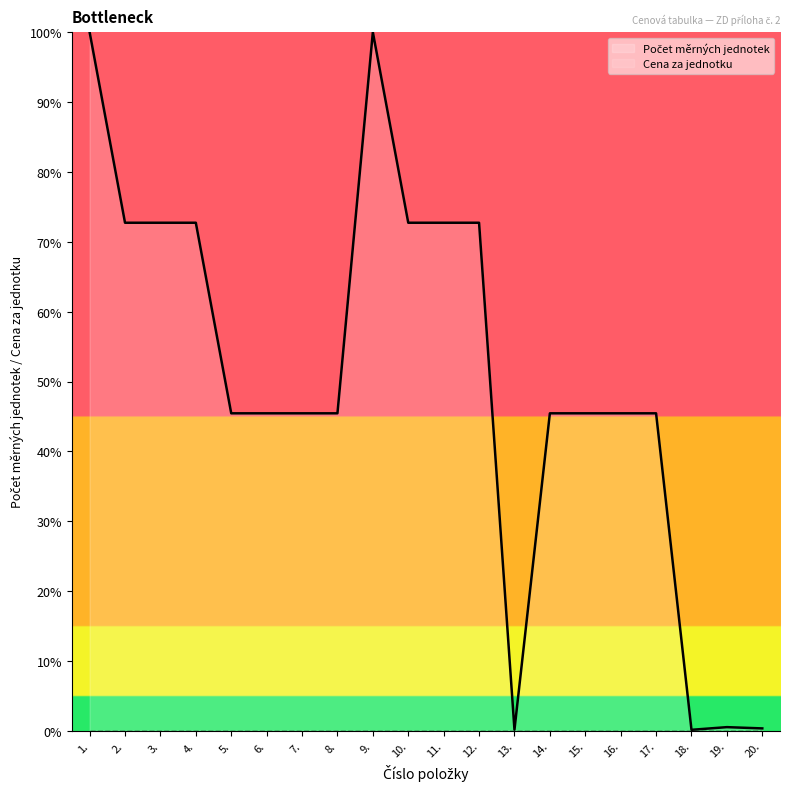

Reading right to left, transcribe all the data shown in this chart.

20.=0.4	19.=0.5	18.=0.2	17.=45.5	16.=45.5	15.=45.5	14.=45.5	13.=0.2	12.=72.7	11.=72.7	10.=72.7	9.=100.0	8.=45.5	7.=45.5	6.=45.5	5.=45.5	4.=72.7	3.=72.7	2.=72.7	1.=100.0